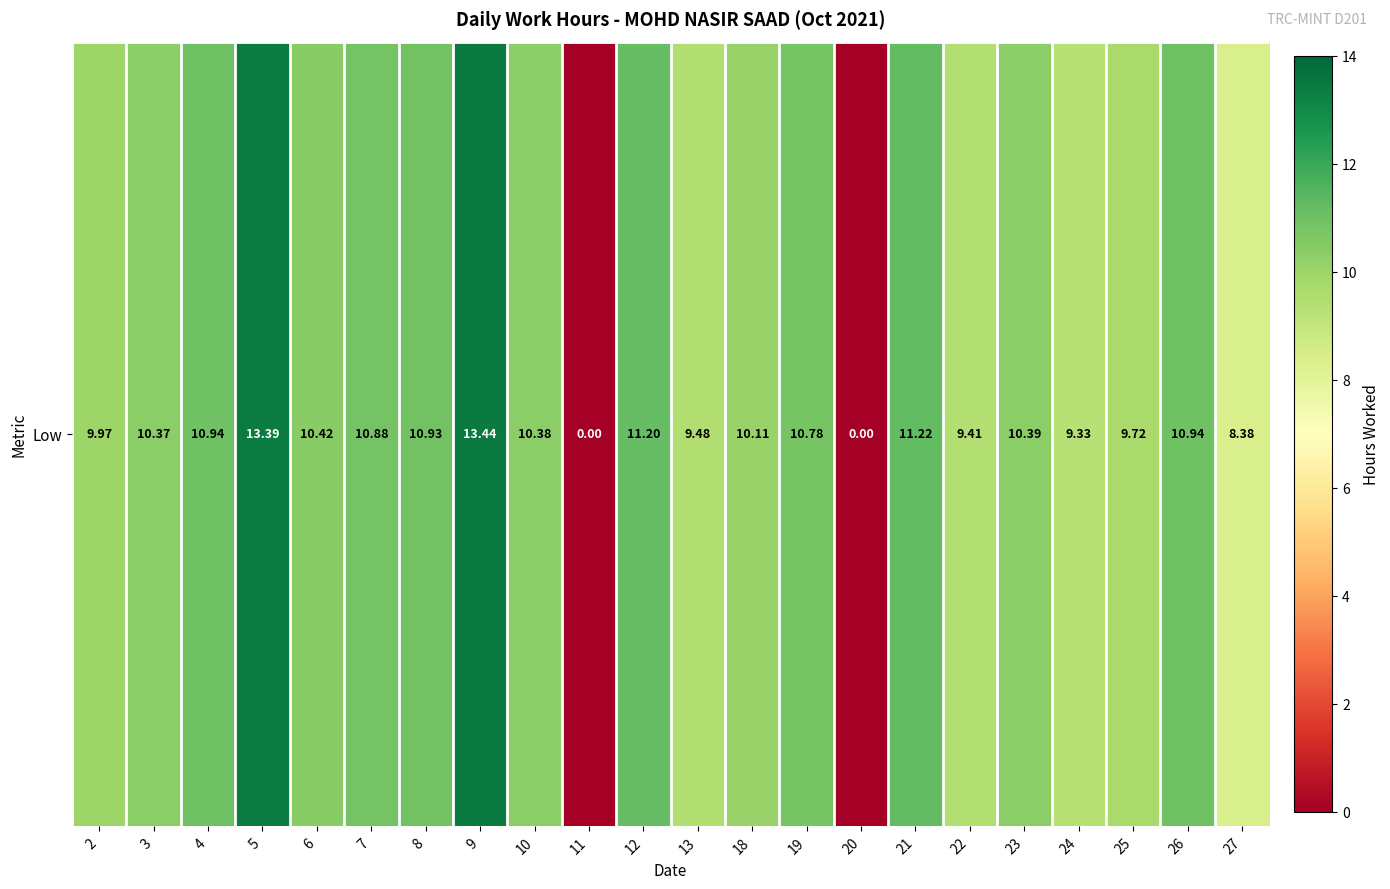

Reading right to left, transcribe all the data shown in this chart.

8.4	10.9	9.7	9.3	10.4	9.4	11.2	0.0	10.8	10.1	9.5	11.2	0.0	10.4	13.4	10.9	10.9	10.4	13.4	10.9	10.4	10.0